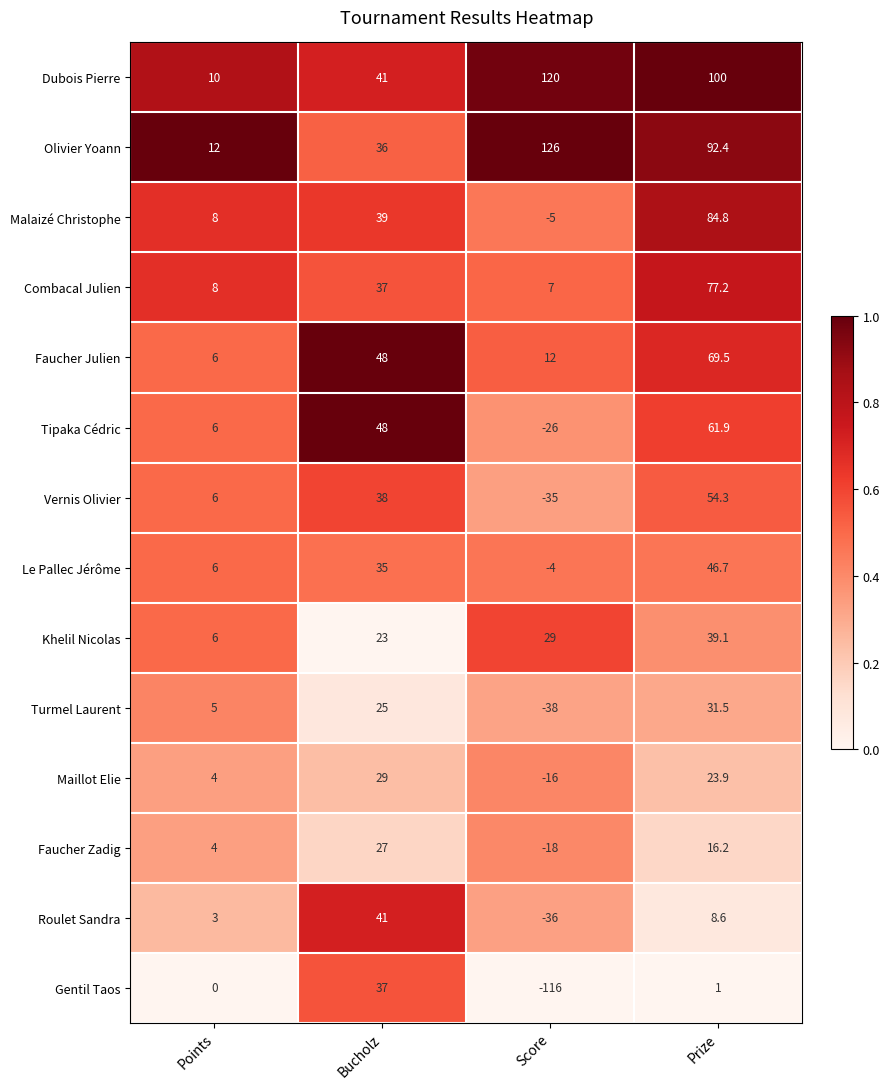

Which series has the largest range (max minus min)?

Gentil Taos